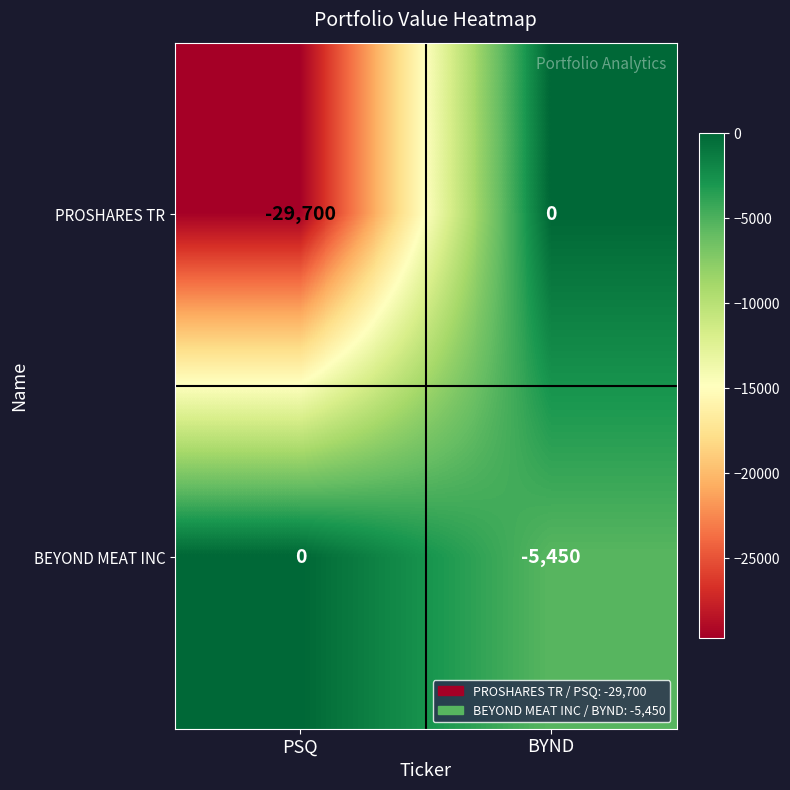

How many distinct data groups are displayed?

2